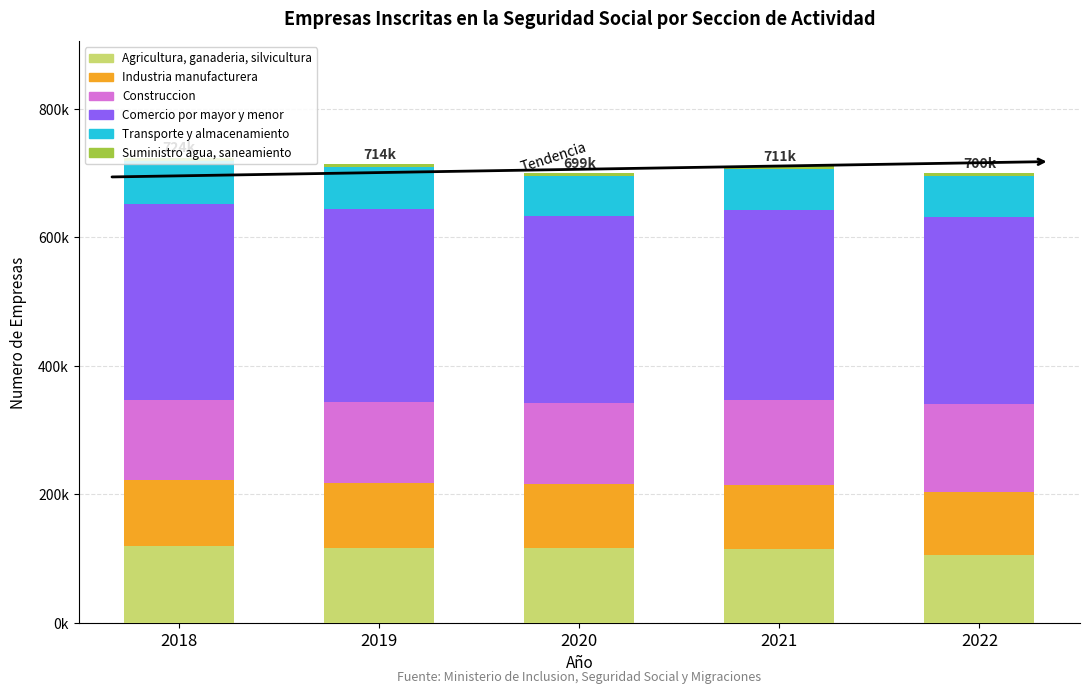

Are the bars grouped side by side (vs. stacked)?

No